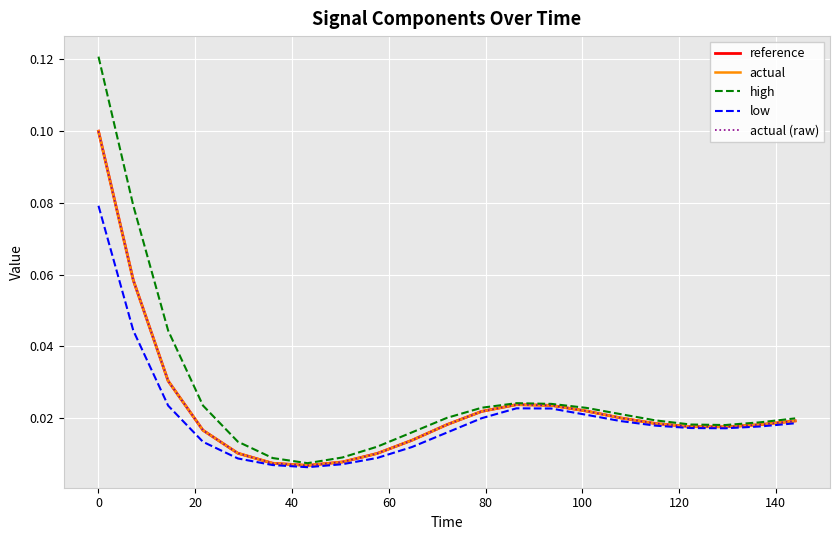

Does the chart display data point markers on the line(s)?

No